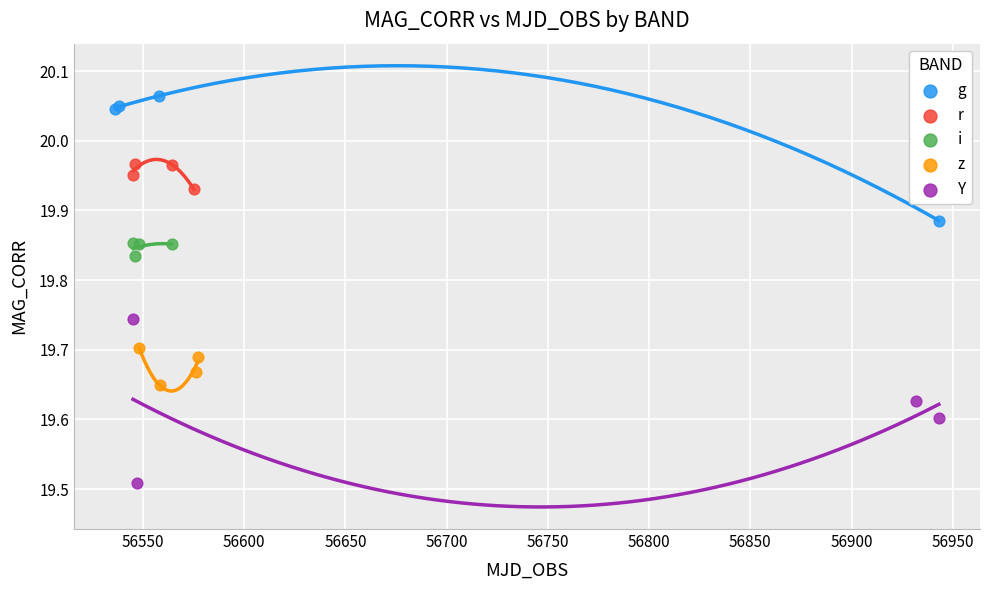

Which series has the widest spread of Y values?

Y